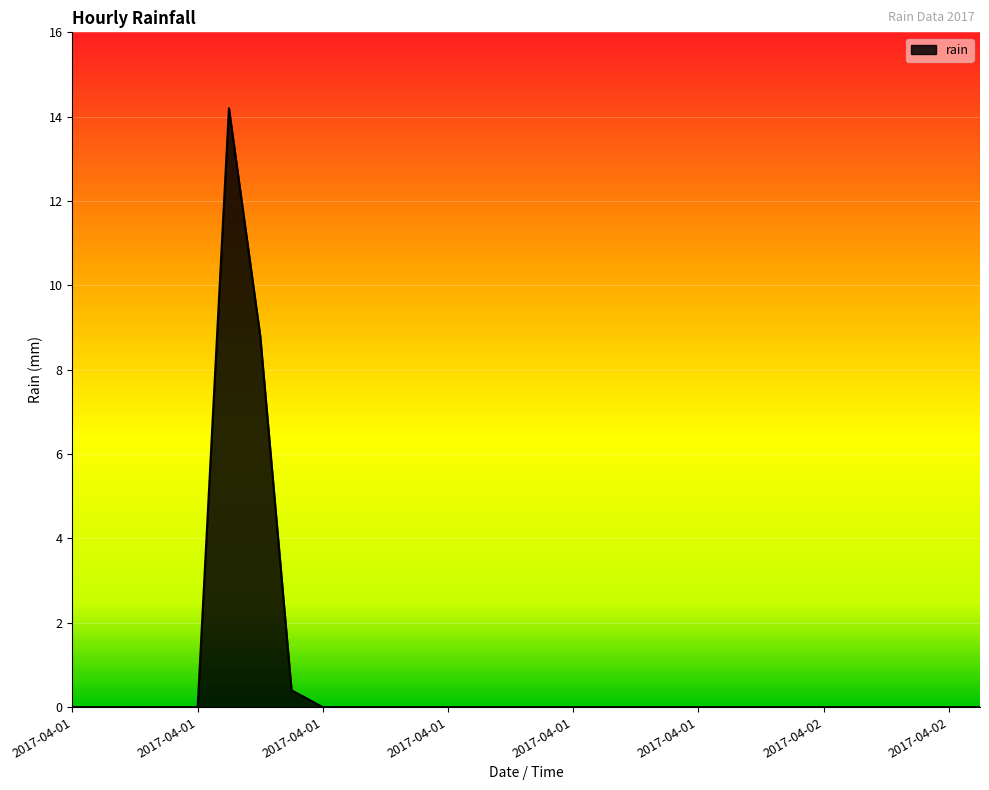

What is the greatest value displayed?

14.2